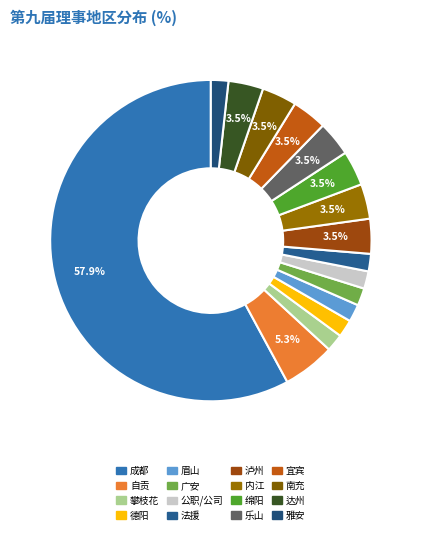

To the nearest percent, what is the average slice percentage?

6%